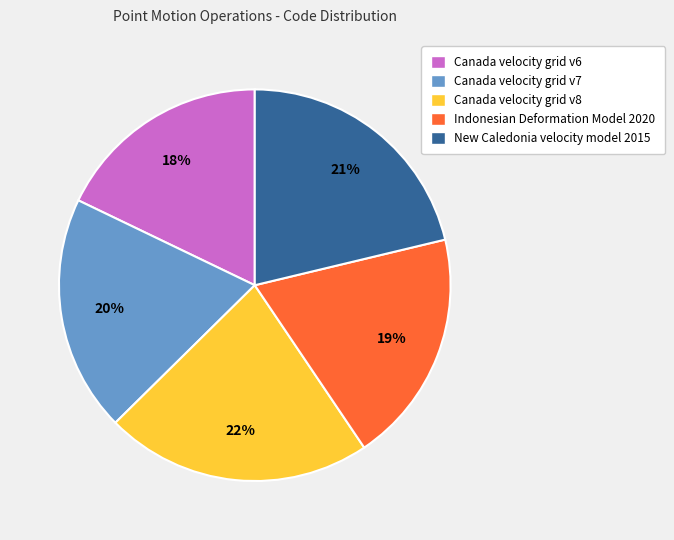

How many slices are in this pie chart?

5